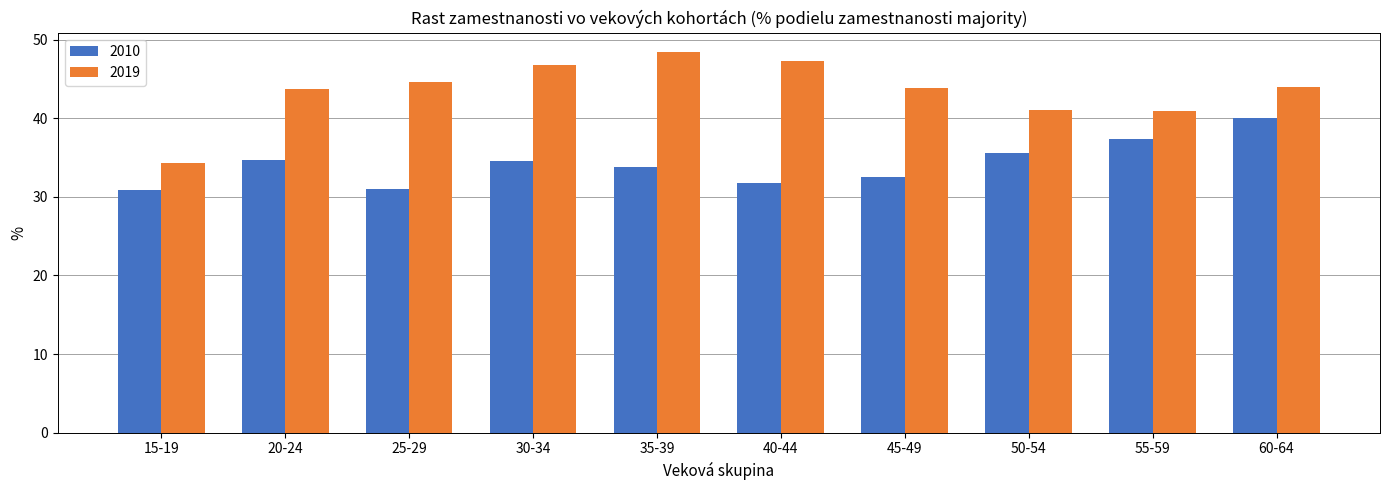

Is the value of 2010 at 25-29 greater than the value of 2019 at 55-59?

No